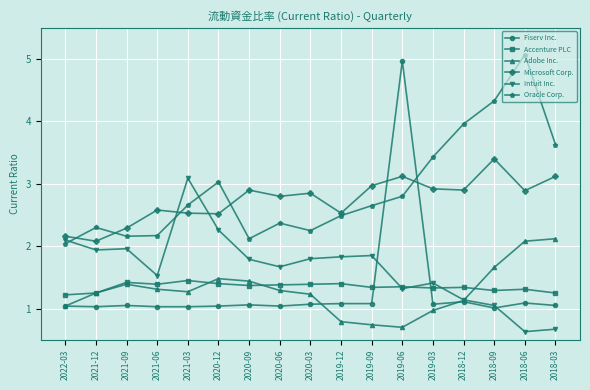

What position from the right is 2021-06?

14